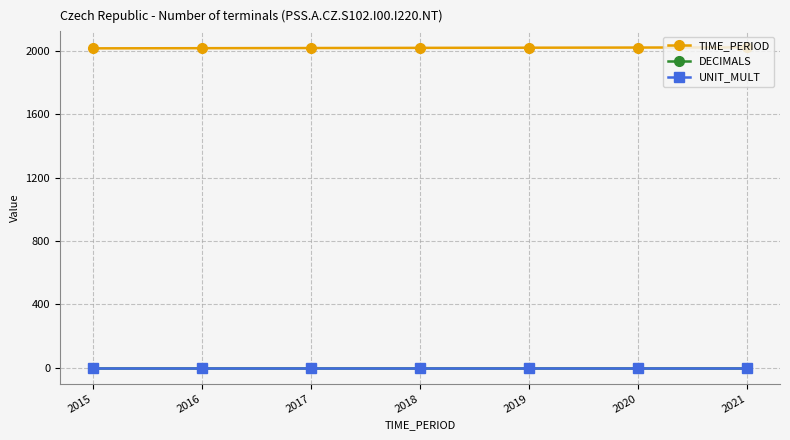

Is it true that TIME_PERIOD equals 3366 at 2017?

False